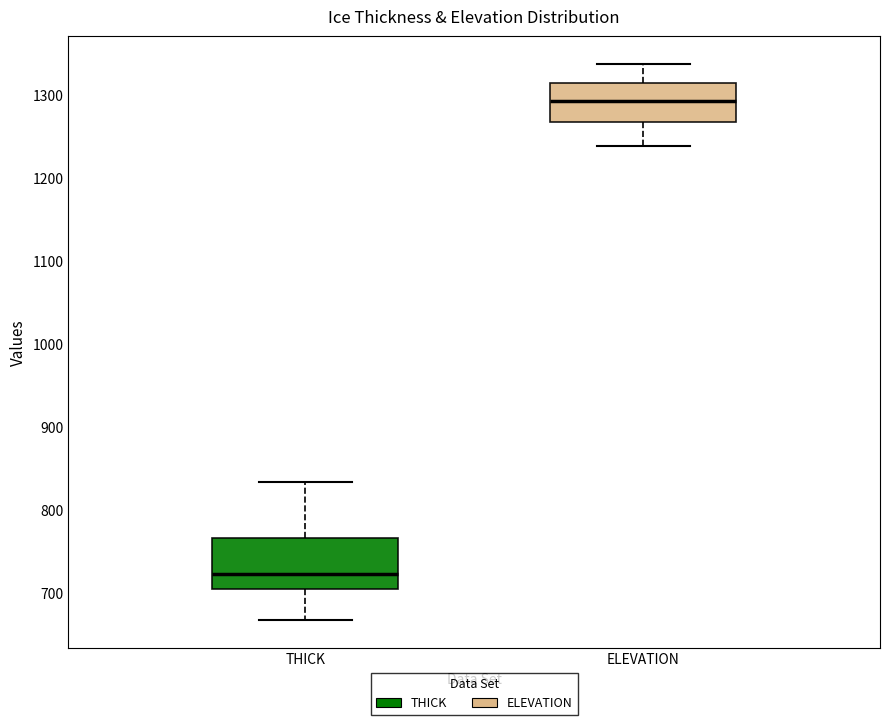

Where does the upper whisker of the box for ELEVATION end on the y-axis? The values are not printed on the chart, so give them approximately, as read against the axis.

1340